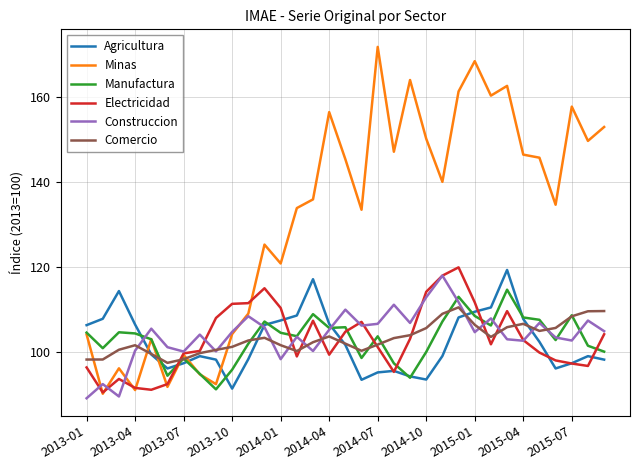

Which series has the largest total across all categories?

Minas